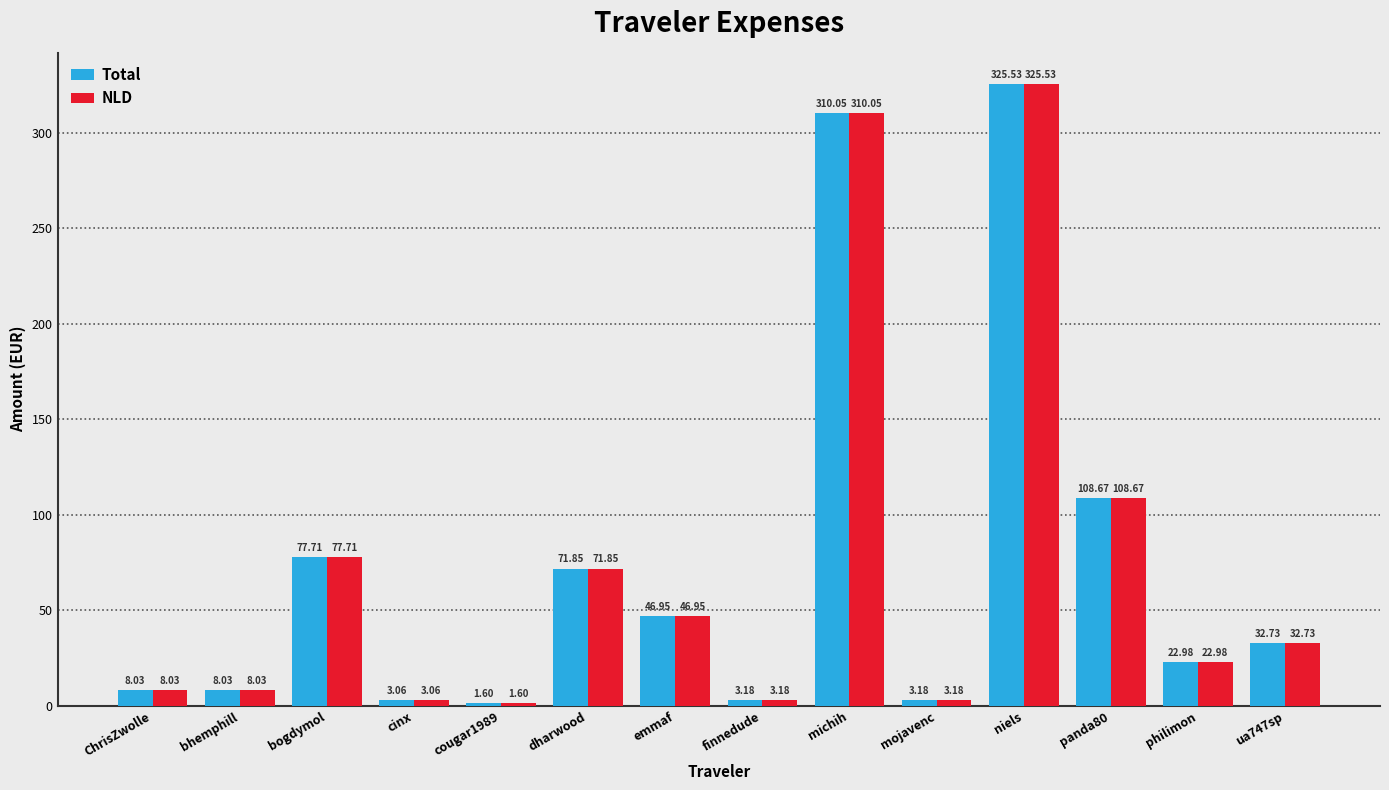

At which label does Total first exceed 32?

bogdymol